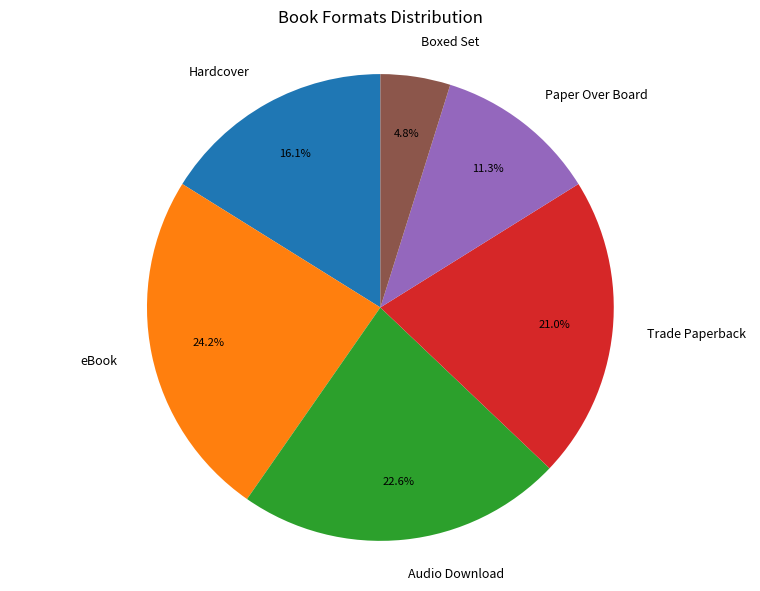

To the nearest percent, what is the difference between the largest and smallest slice percentages?

19%